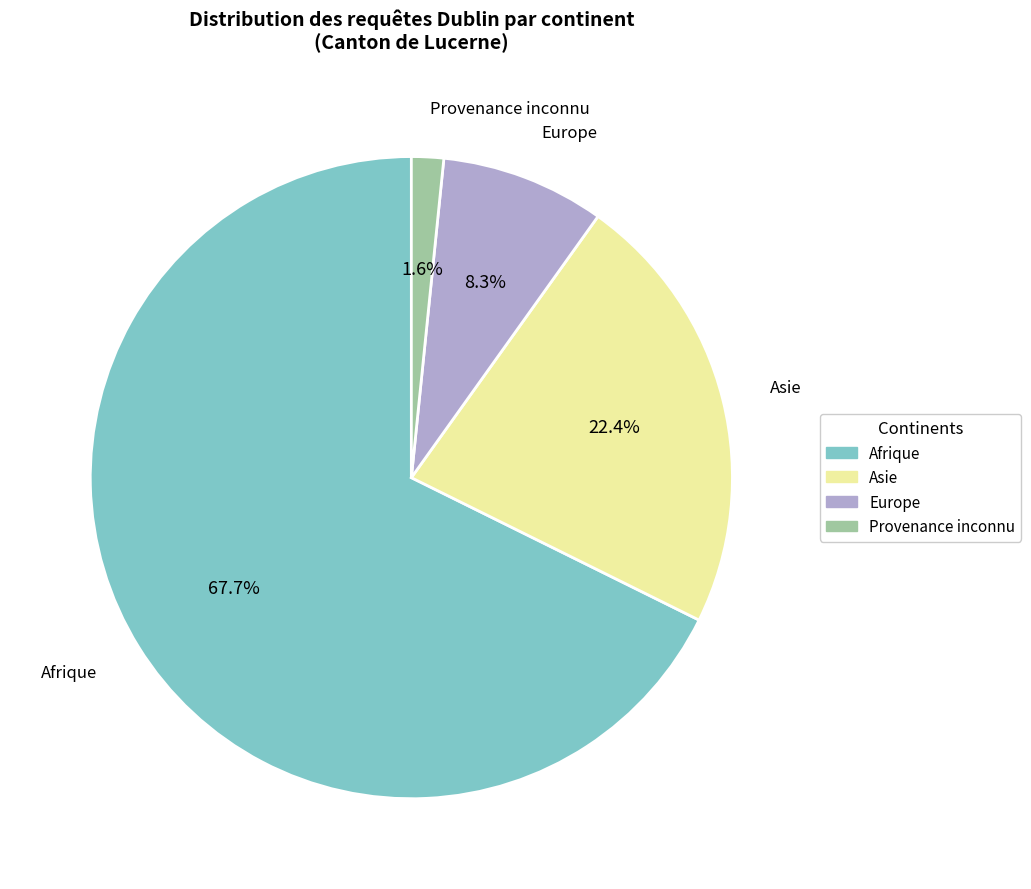

Between Afrique and Provenance inconnu, which is larger?

Afrique